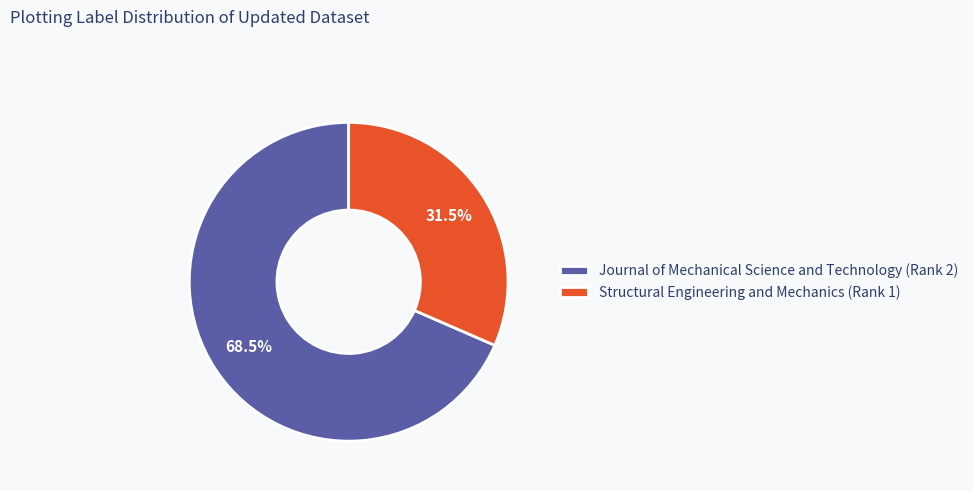

Between Structural Engineering and Mechanics (Rank 1) and Journal of Mechanical Science and Technology (Rank 2), which is larger?

Journal of Mechanical Science and Technology (Rank 2)